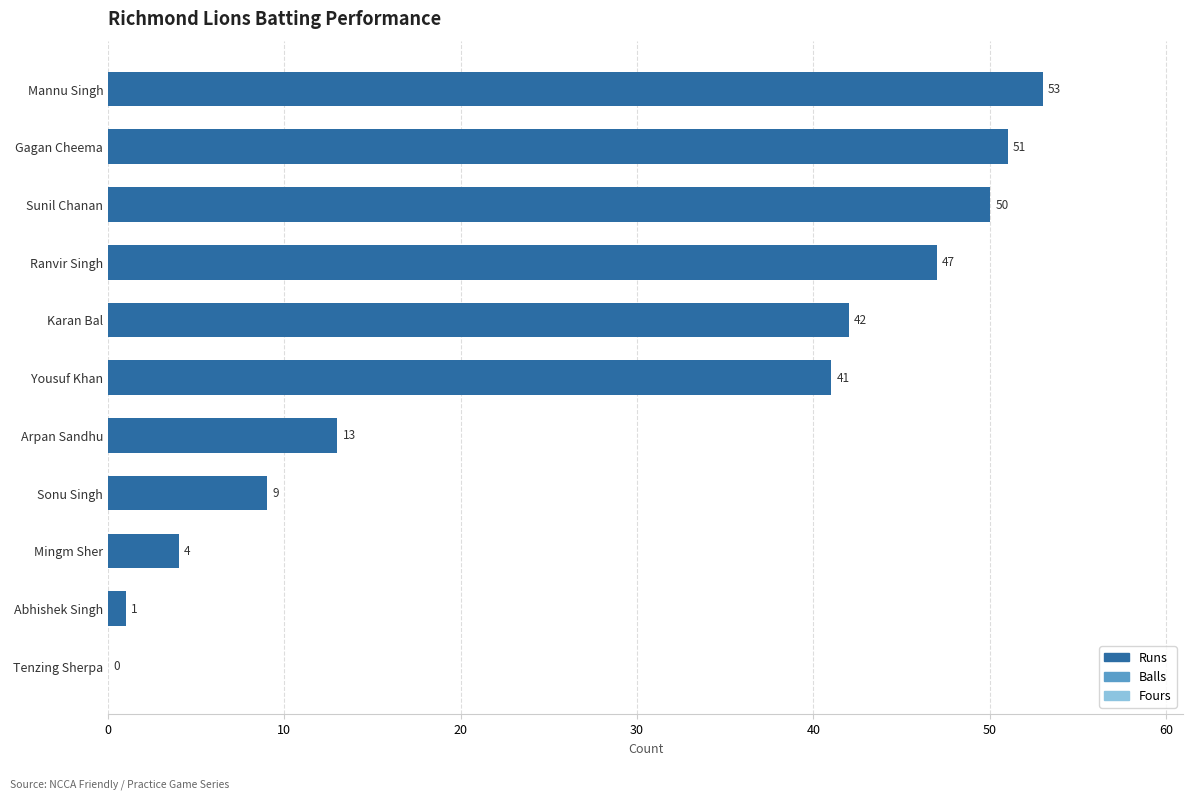

The chart shows a value of 87 at Sunil Chanan. True or false?

False